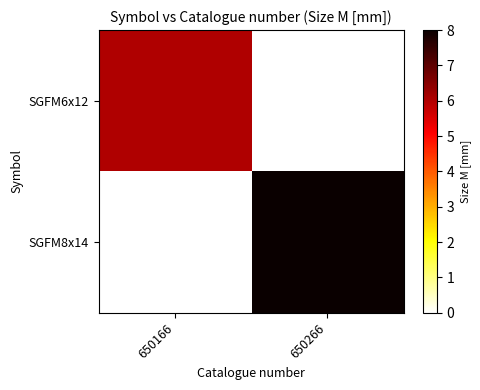

Reading right to left, extract all data points from this chart.

SGFM6x12: 650266=0	650166=6
SGFM8x14: 650266=8	650166=0